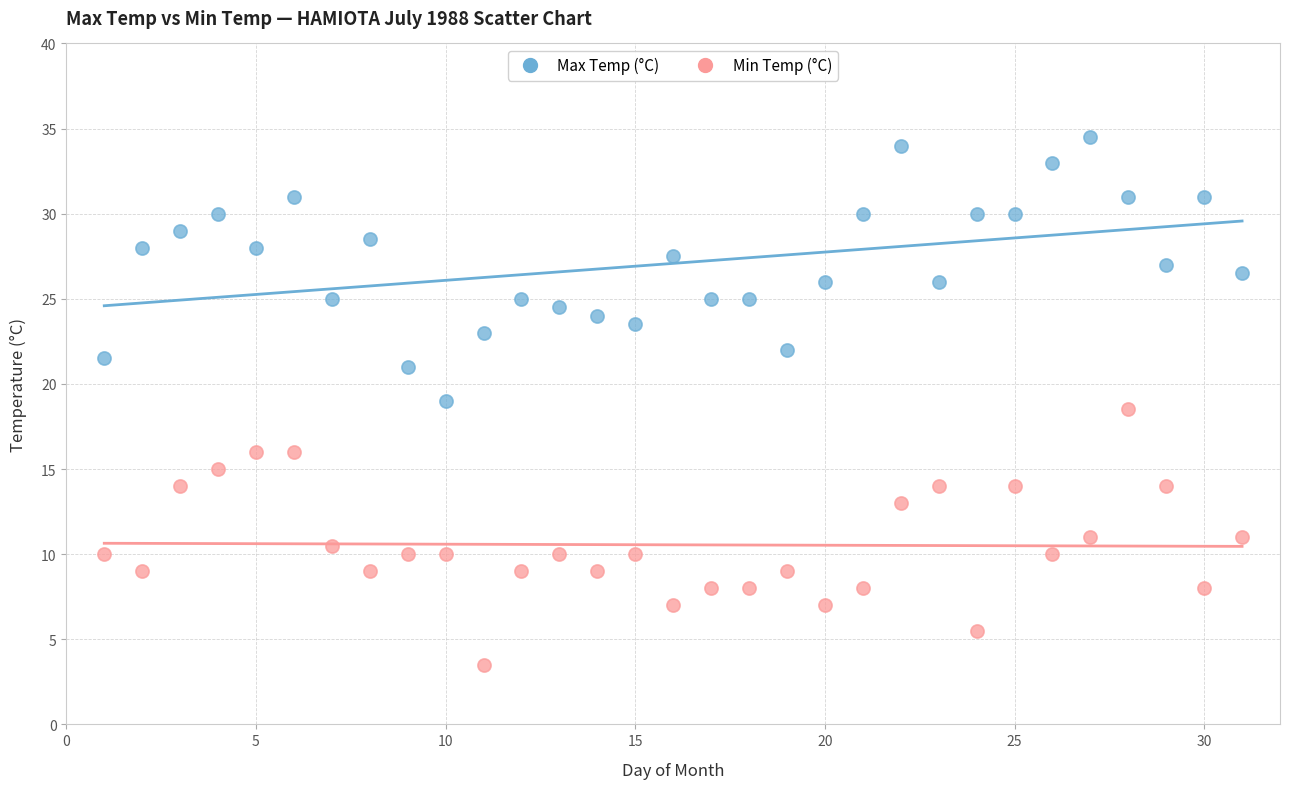

Which series reaches the maximum Y coordinate?

Max Temp (°C)